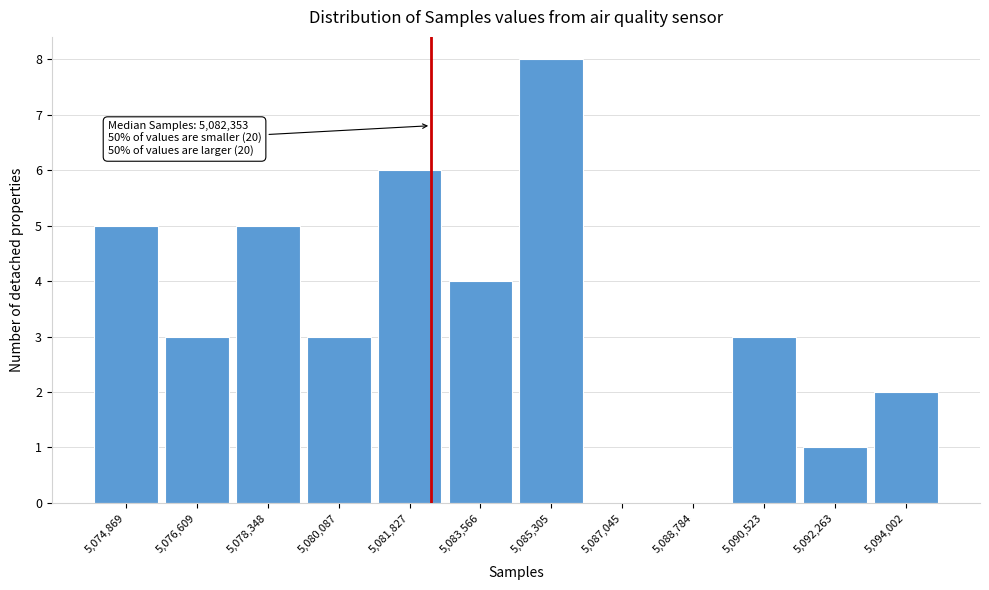

Which range on the x-axis has the tallest bar?

5084400 to 5086200